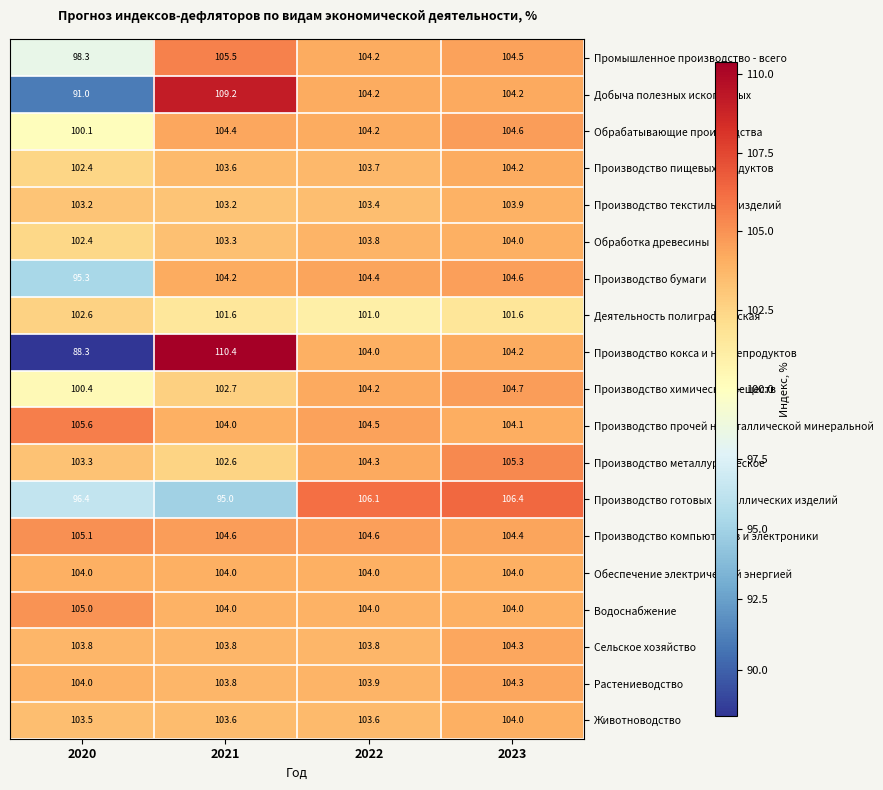

Where does the Производство химических веществ series first go above 104?

2022